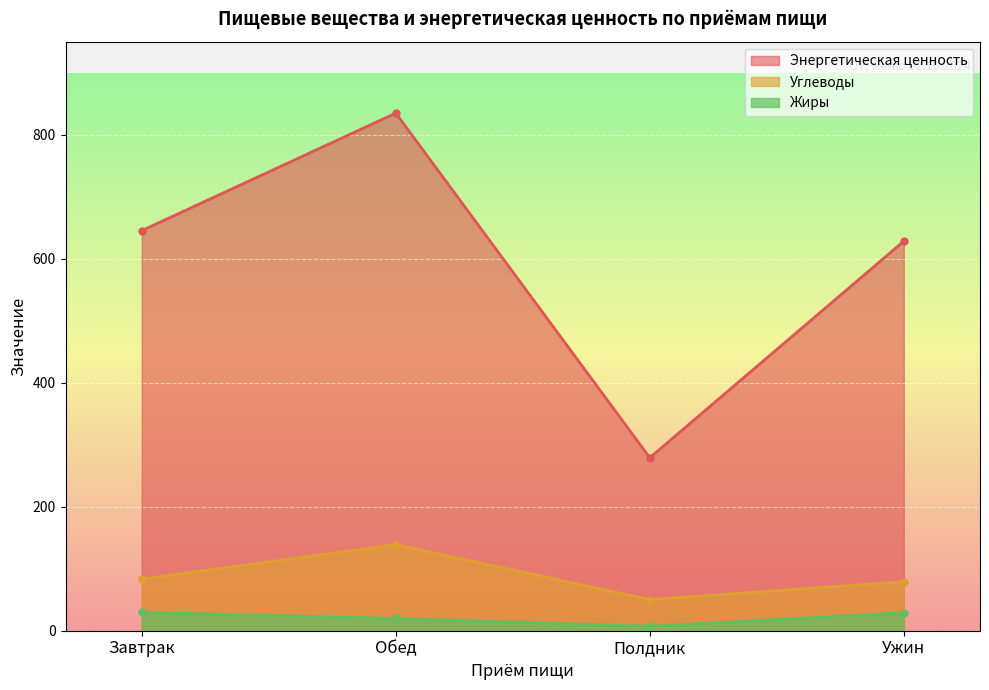

What is the sum of all Углеводы values?

351.6